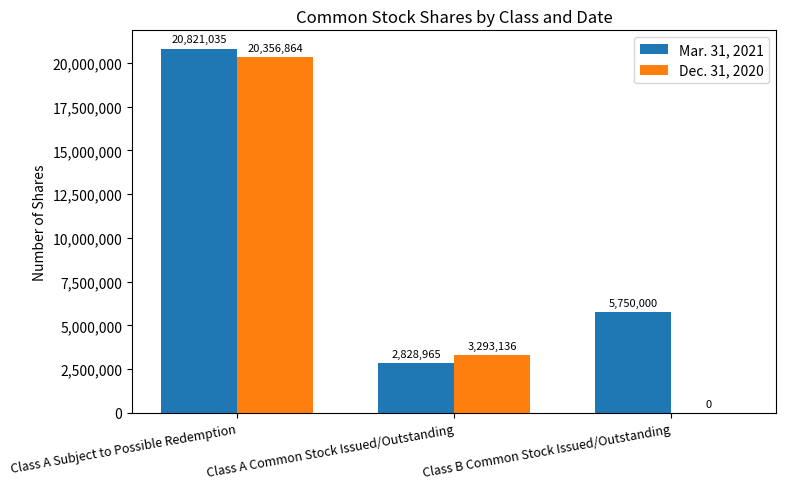

True or false: Mar. 31, 2021 has a value of 5750000 at Class B Common Stock Issued/Outstanding.

True